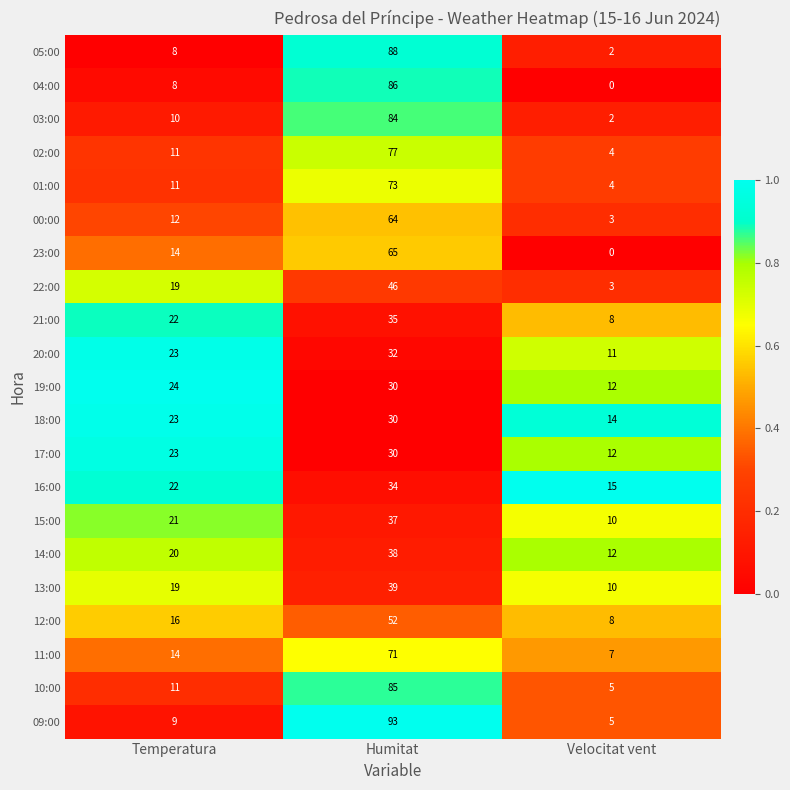

What is the sum of all 13:00 values?

68